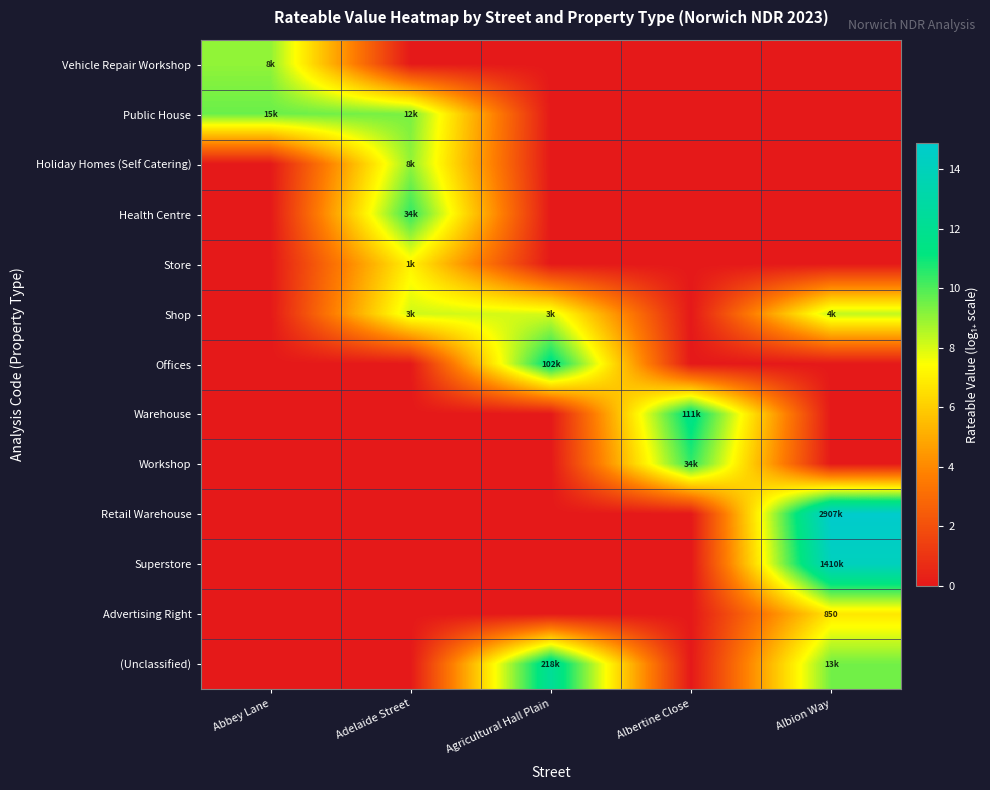

List the labels in order of Advertising Right value, smallest first.

Abbey Lane, Adelaide Street, Agricultural Hall Plain, Albertine Close, Albion Way